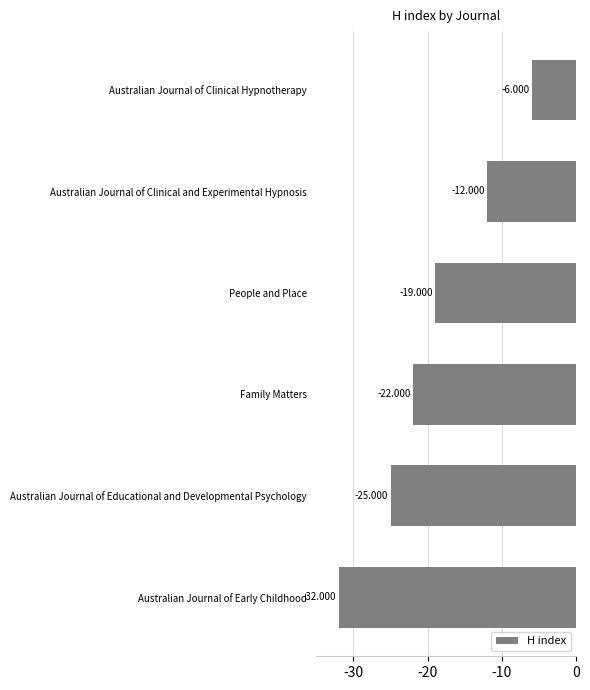

Rank the categories by value from lowest to highest.

Australian Journal of Early Childhood, Australian Journal of Educational and Developmental Psychology, Family Matters, People and Place, Australian Journal of Clinical and Experimental Hypnosis, Australian Journal of Clinical Hypnotherapy